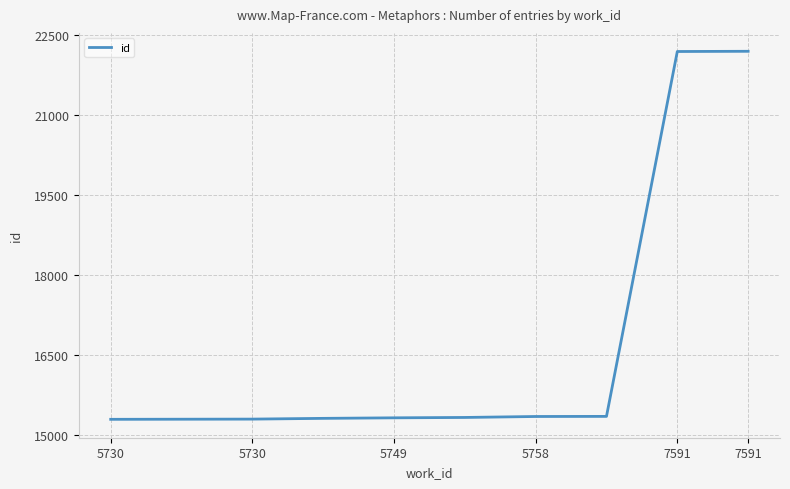

What is the difference between the maximum and minimum values?

6902